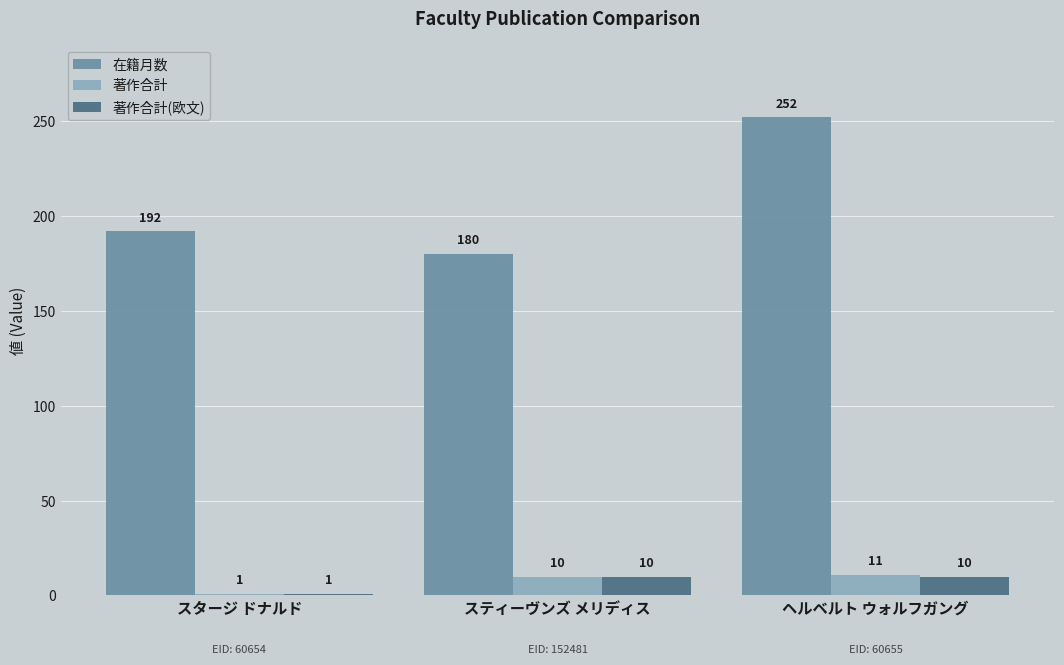

How many data points in 著作合計 are less than 10?

1